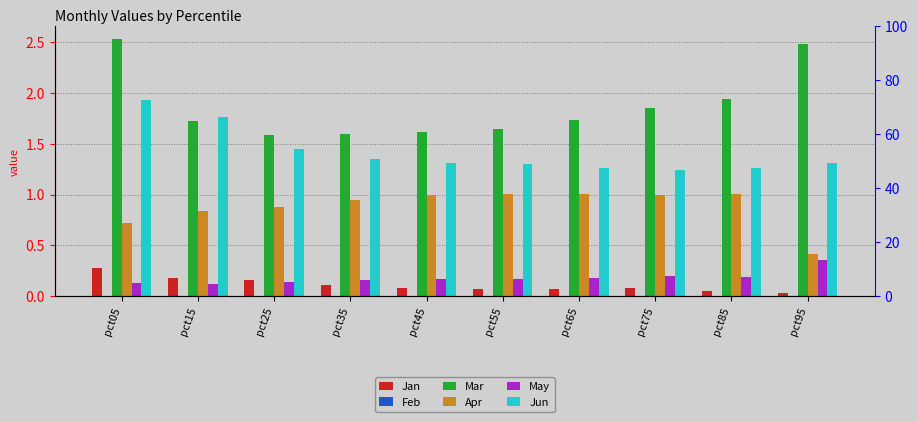

At which category does the chart reach its peak across all series?

pct05